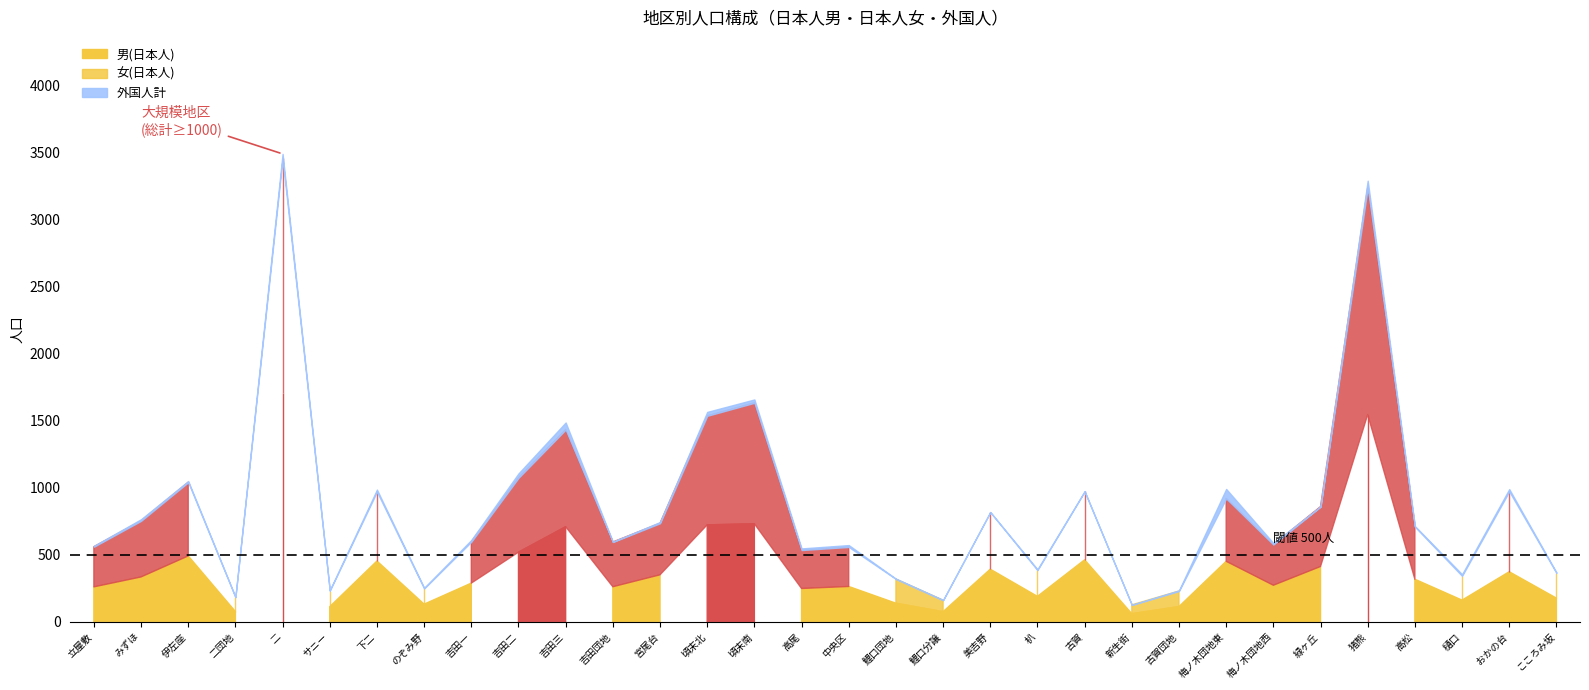

Is it true that 女(日本人) equals 68 at 古賀団地?

False